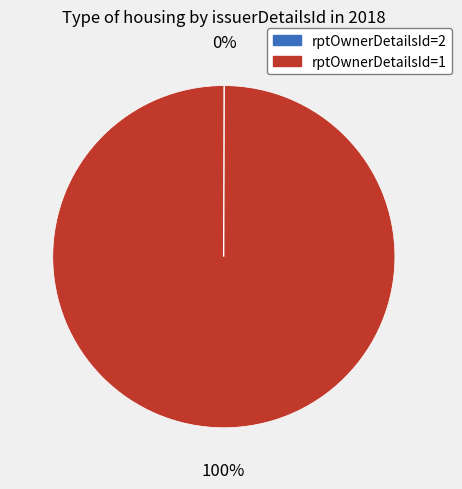

Does rptOwnerDetailsId=1 account for over 50% of the chart?

Yes